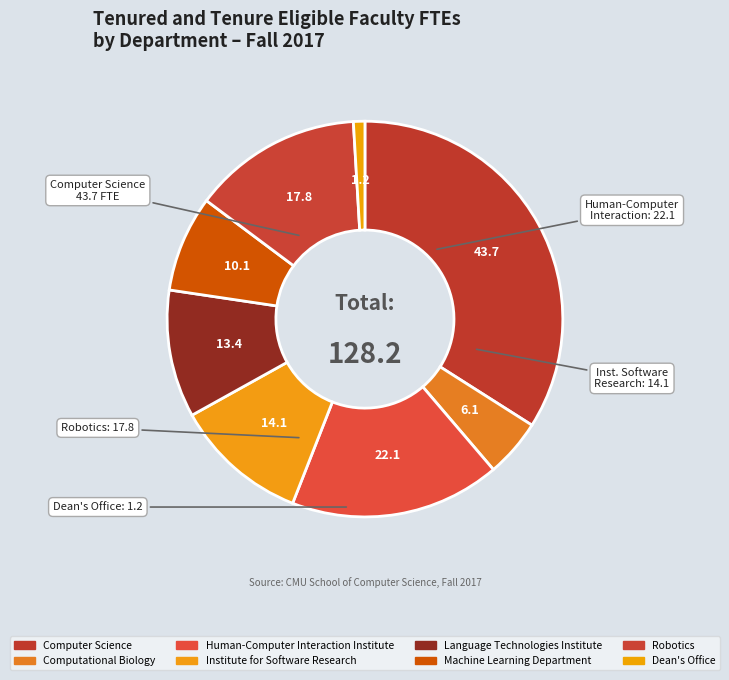

Combined, do Language Technologies Institute and Institute for Software Research account for over 50%?

No